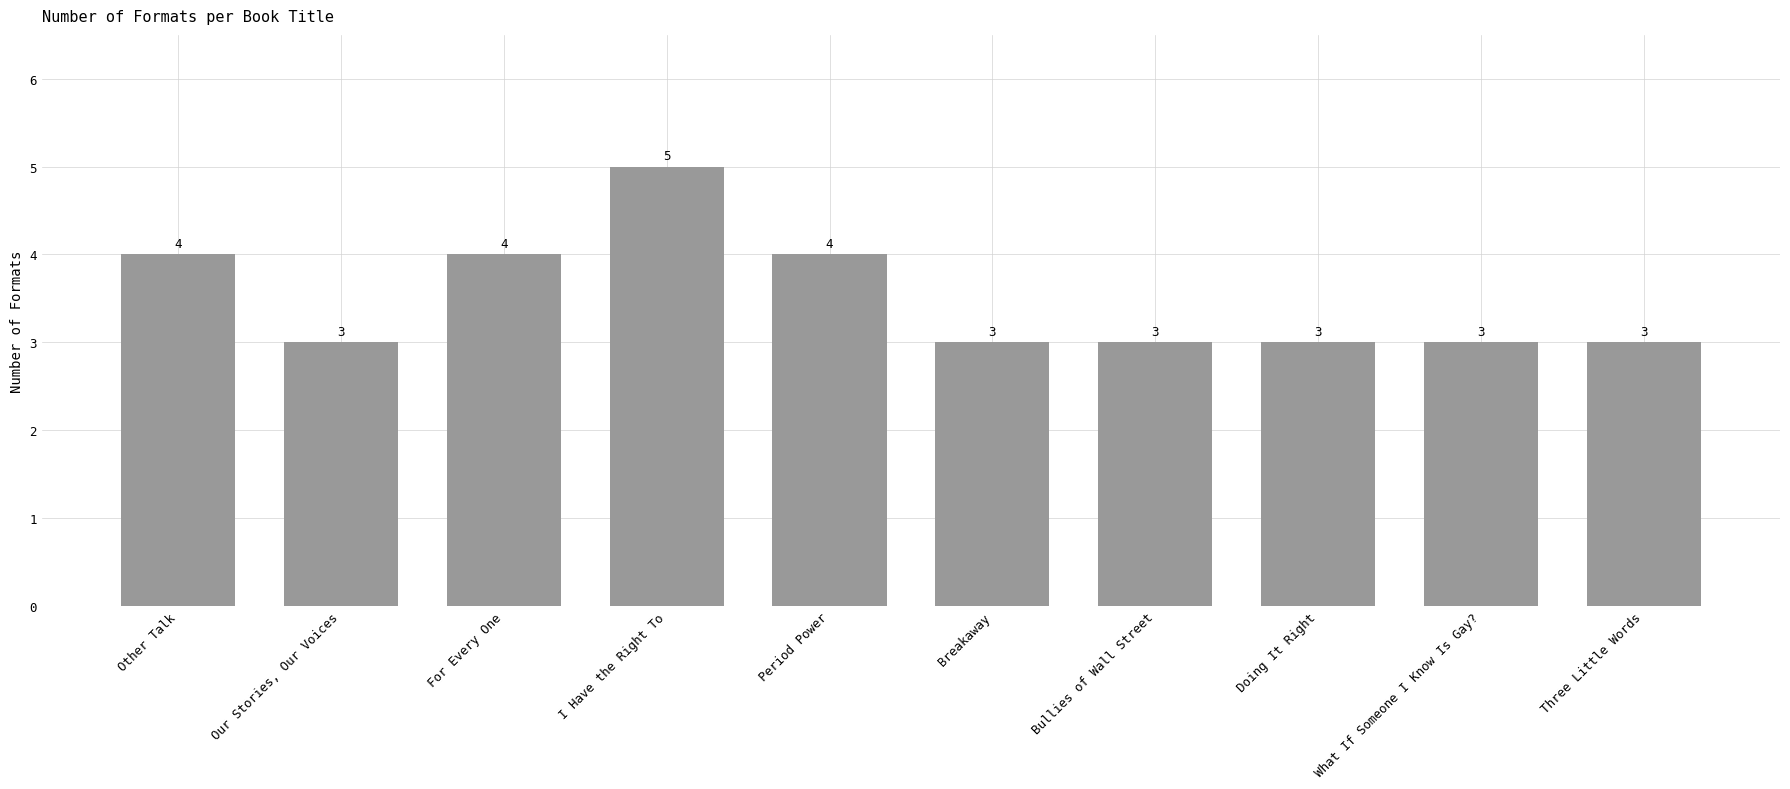

Reading left to right, what are all the values shown in this chart?

Other Talk=4	Our Stories, Our Voices=3	For Every One=4	I Have the Right To=5	Period Power=4	Breakaway=3	Bullies of Wall Street=3	Doing It Right=3	What If Someone I Know Is Gay?=3	Three Little Words=3